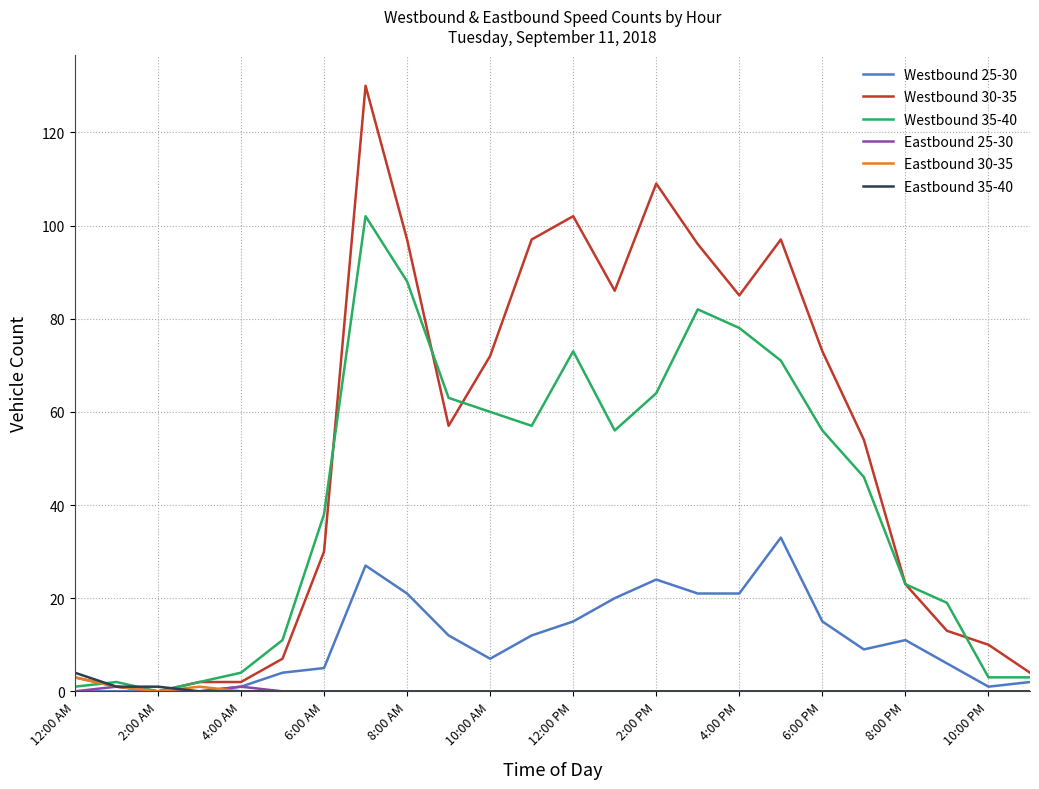

At how many categories does at least one series exceed 61?

12